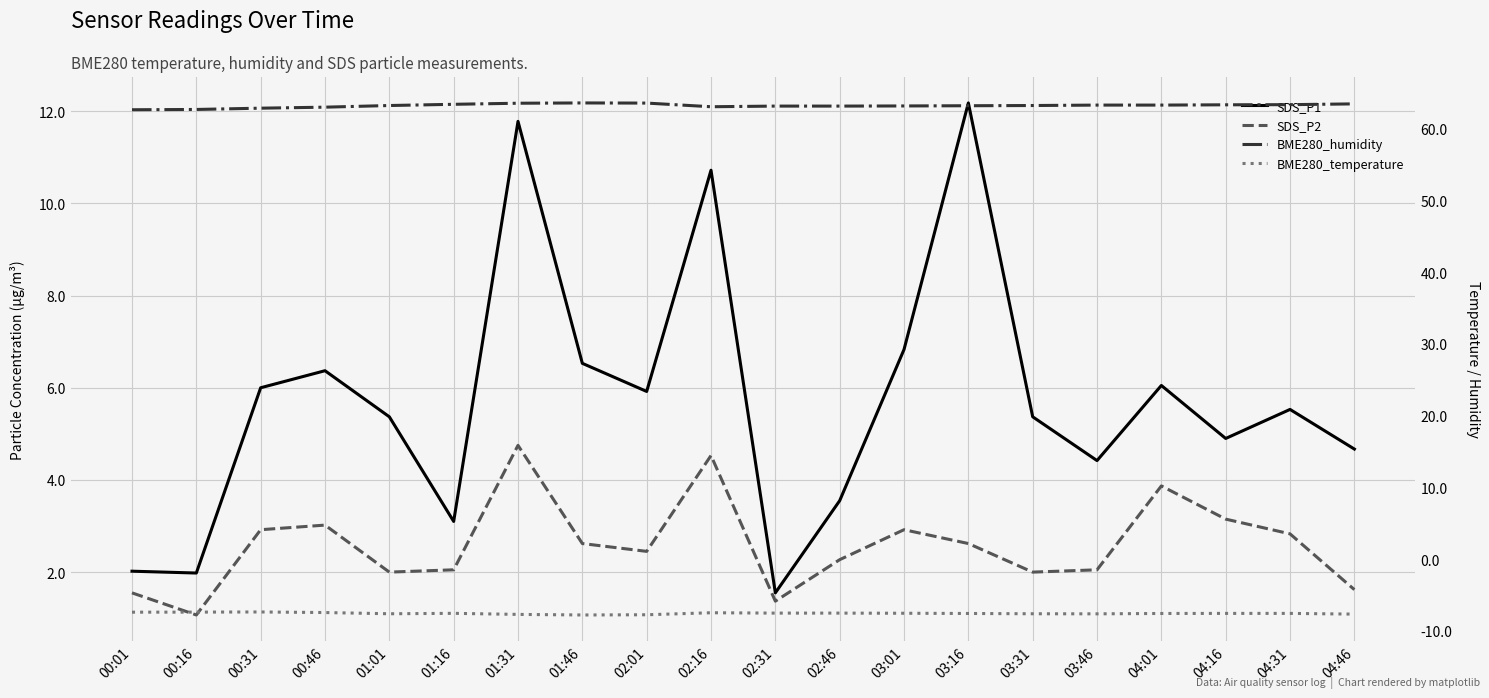

What position from the left is 04:31?

19